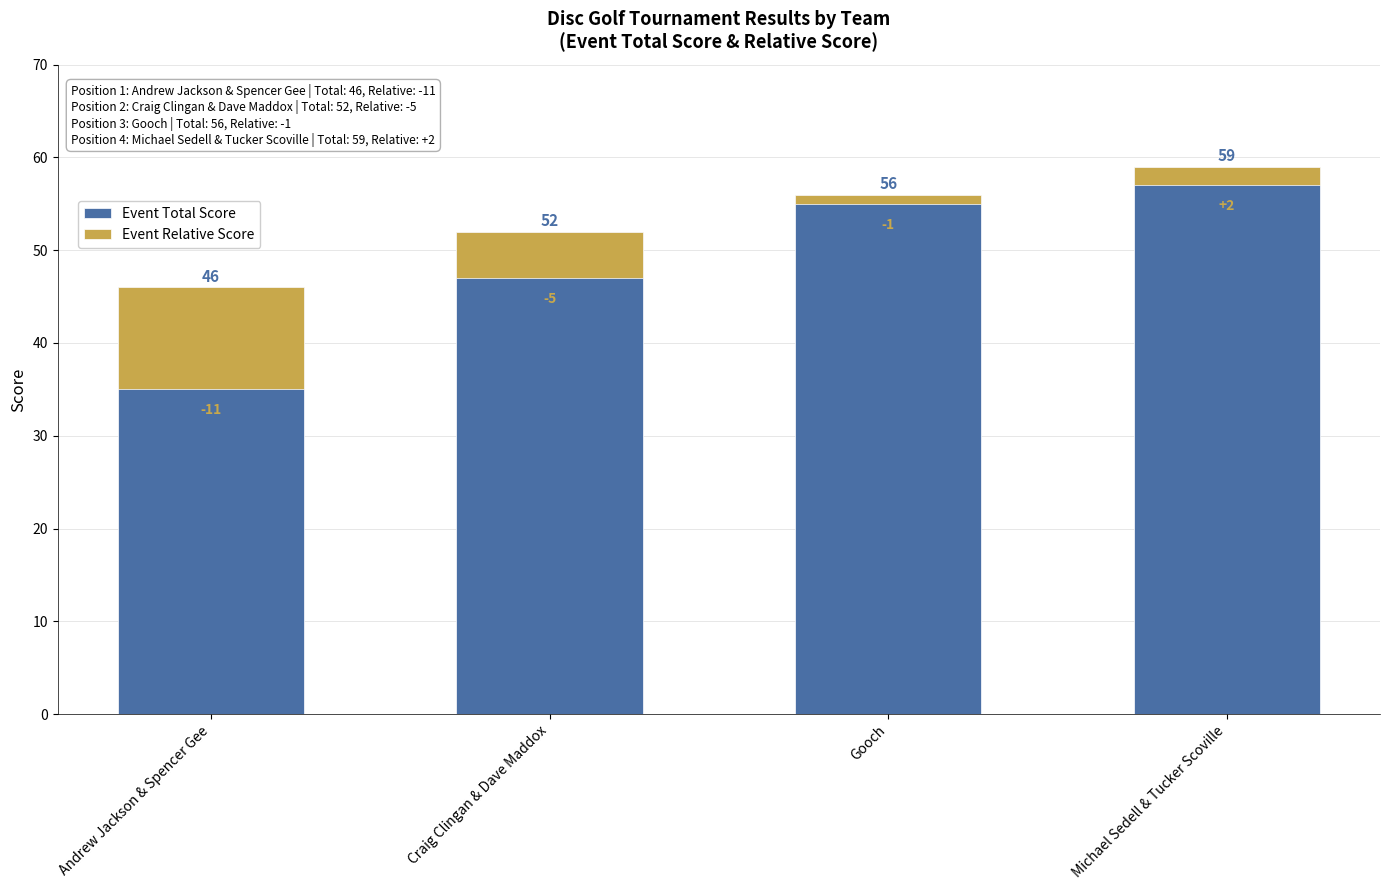

At which category does the chart reach its peak across all series?

Michael Sedell & Tucker Scoville